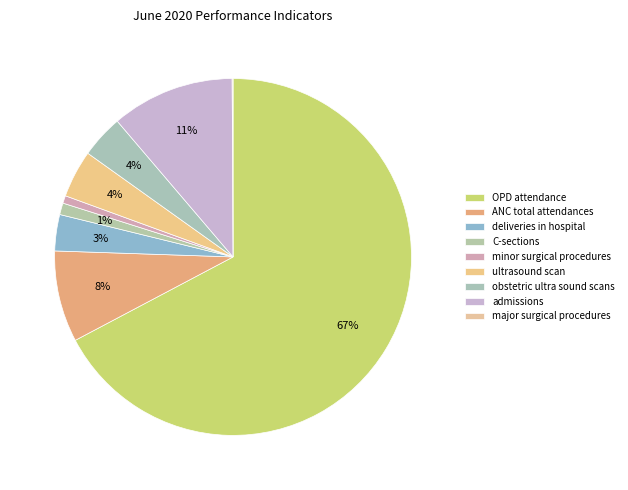

What percentage is the ANC total attendances slice, to the nearest percent?

8%